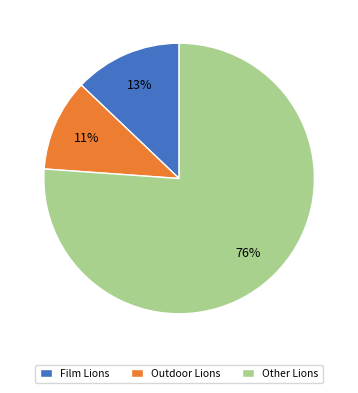

Count the number of slices in the pie.

3